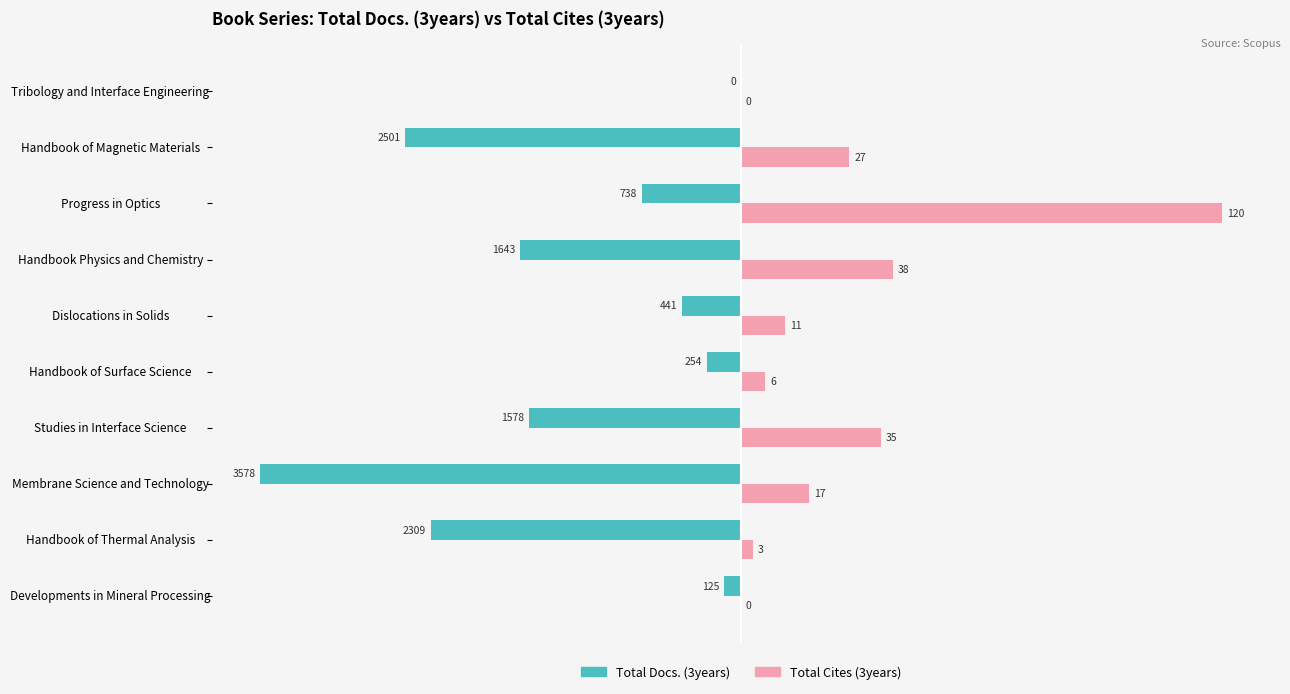

What are all the series names shown in the legend?

Total Docs. (3years), Total Cites (3years)